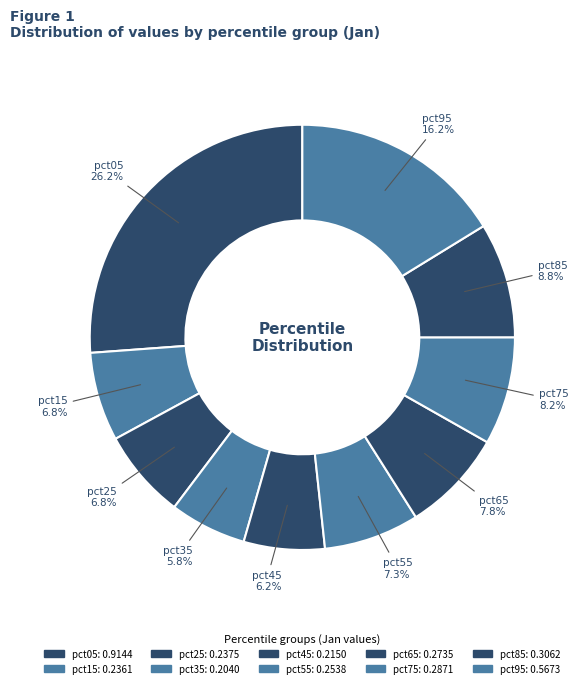

What is the change in value from pct05 to pct65?

-0.6